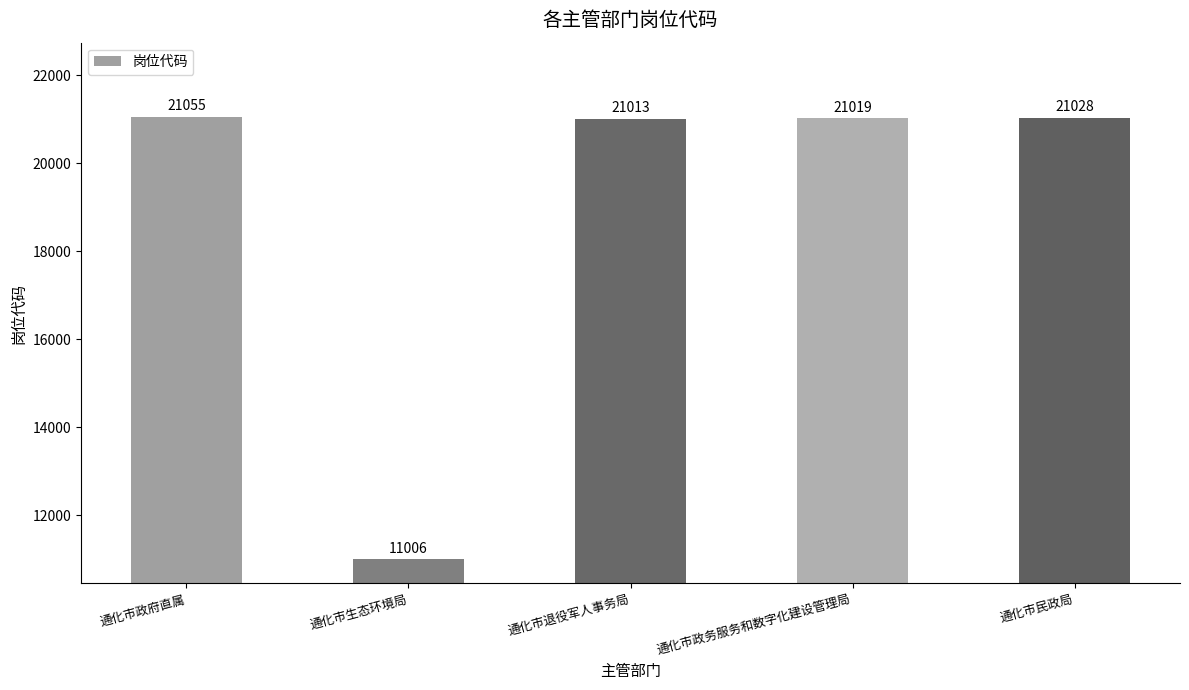

Rank the categories by value from highest to lowest.

通化市政府直属, 通化市民政局, 通化市政务服务和数字化建设管理局, 通化市退役军人事务局, 通化市生态环境局